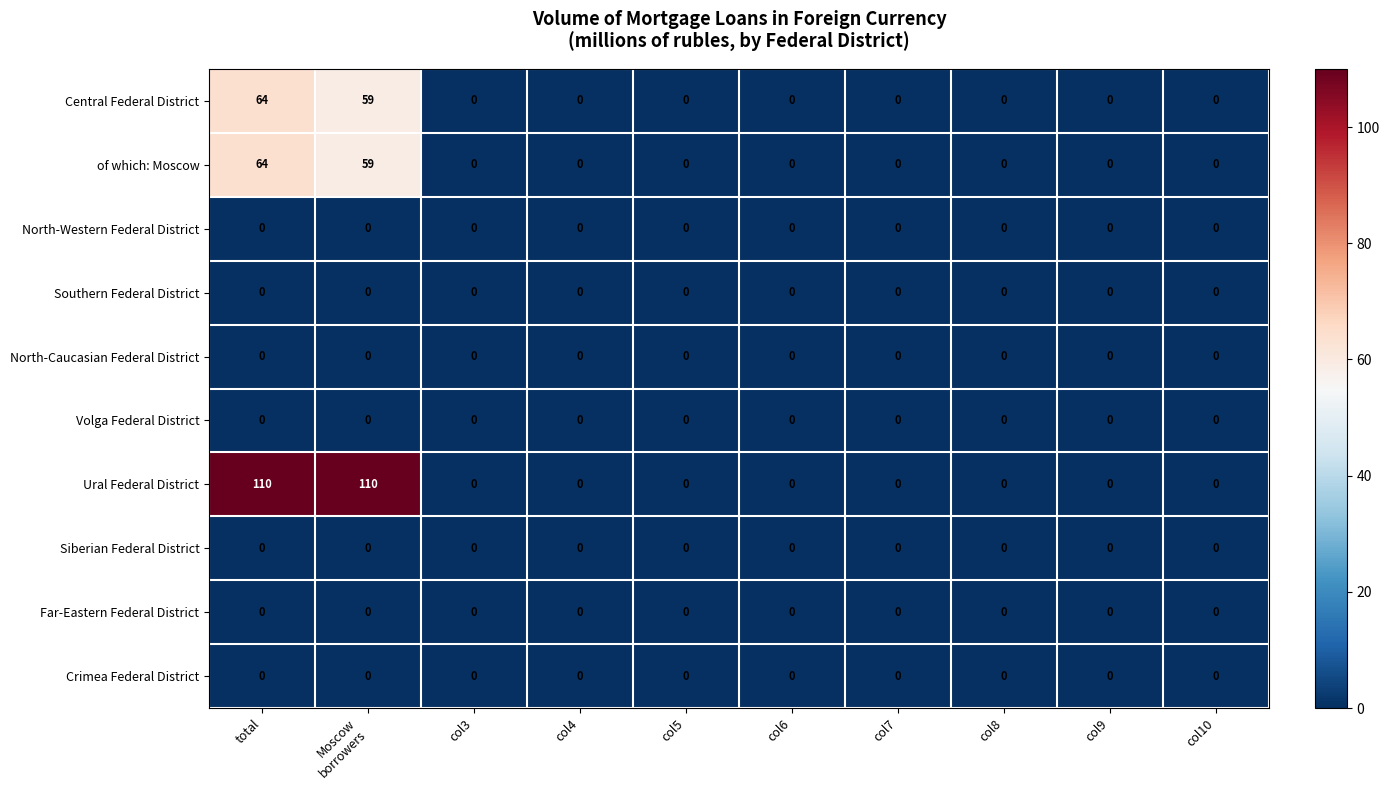

What is the sum of all of which: Moscow values?

123